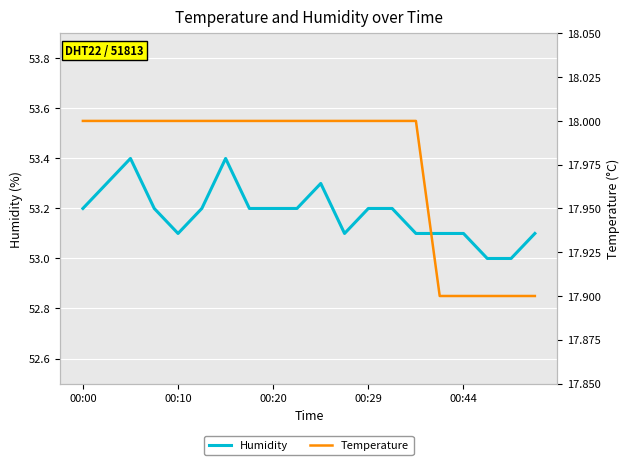

What is the average value of the Humidity series?

53.2